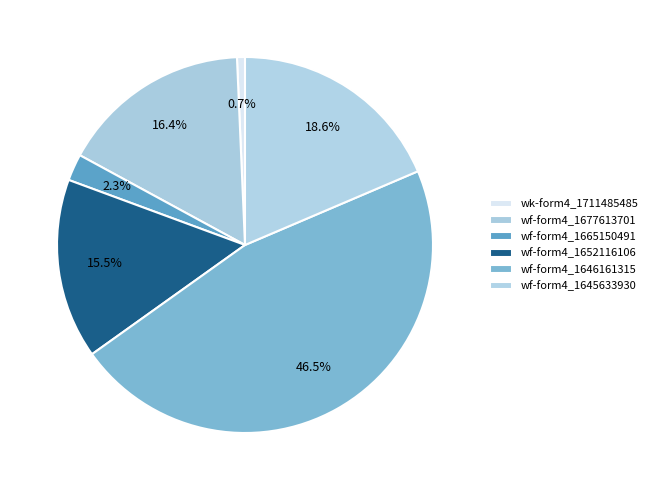

To the nearest percent, what is the average slice percentage?

17%